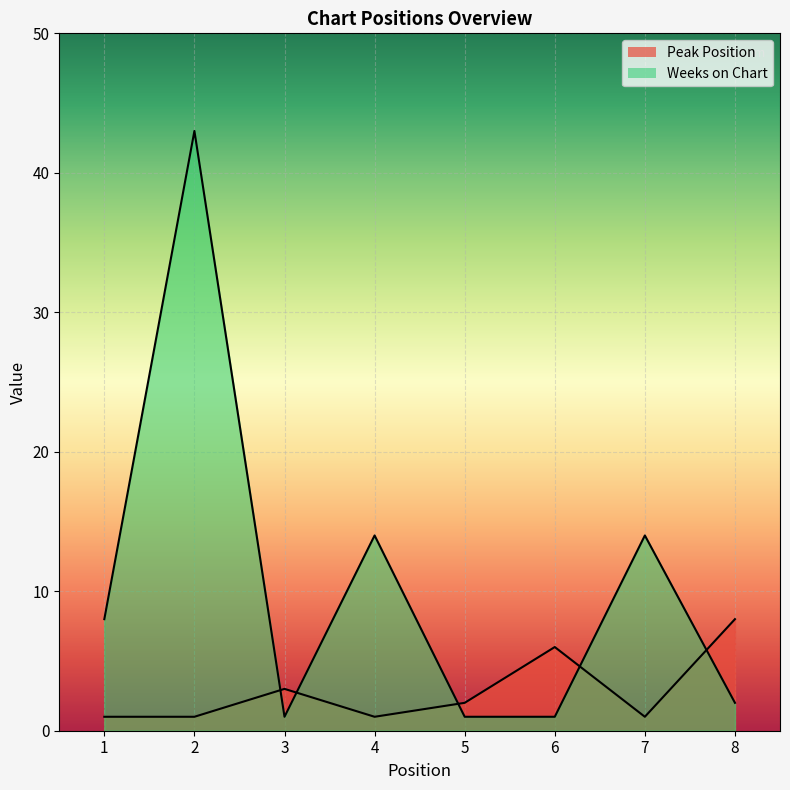

List the series in order of their peak value, highest first.

Weeks on Chart, Peak Position